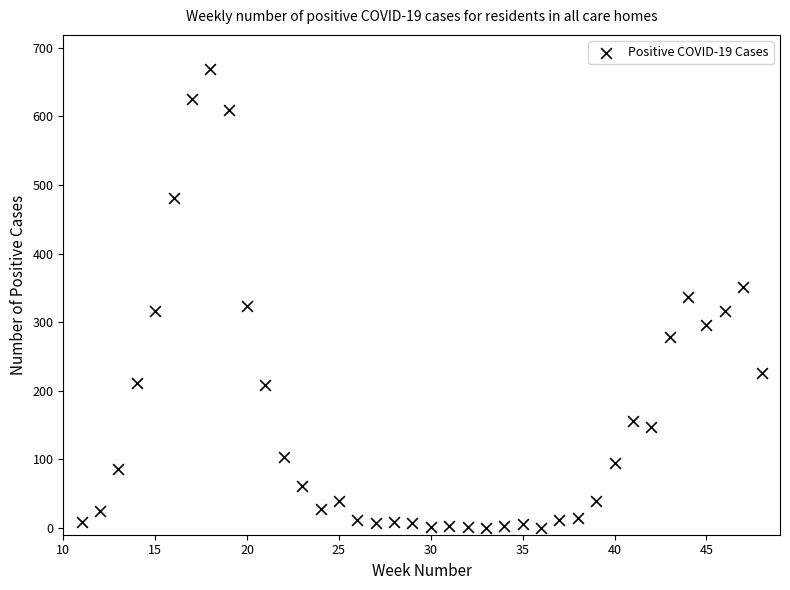

What is the range of Y values (max minus min)?

669